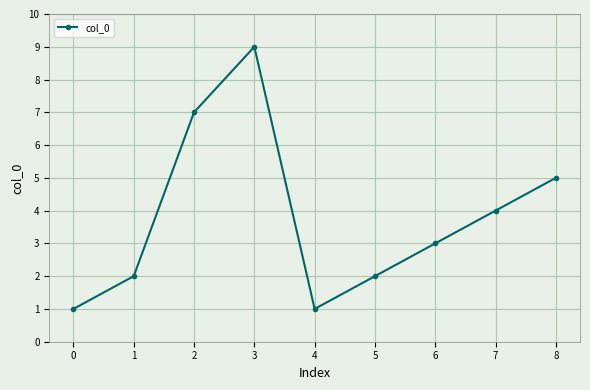

Which category has the highest value across all series?

3